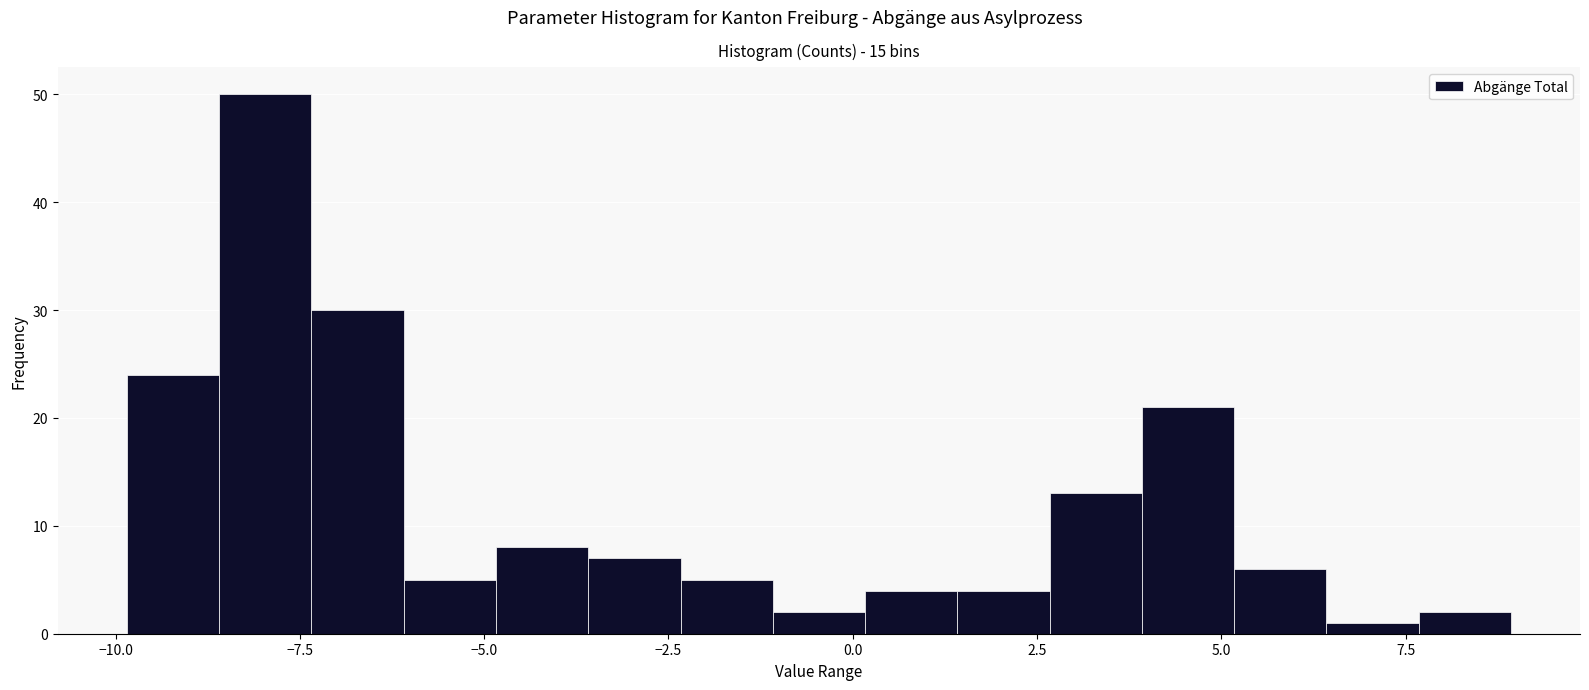

Read against the x-axis, roughly where is the centre of the tallest bar?

-8.0